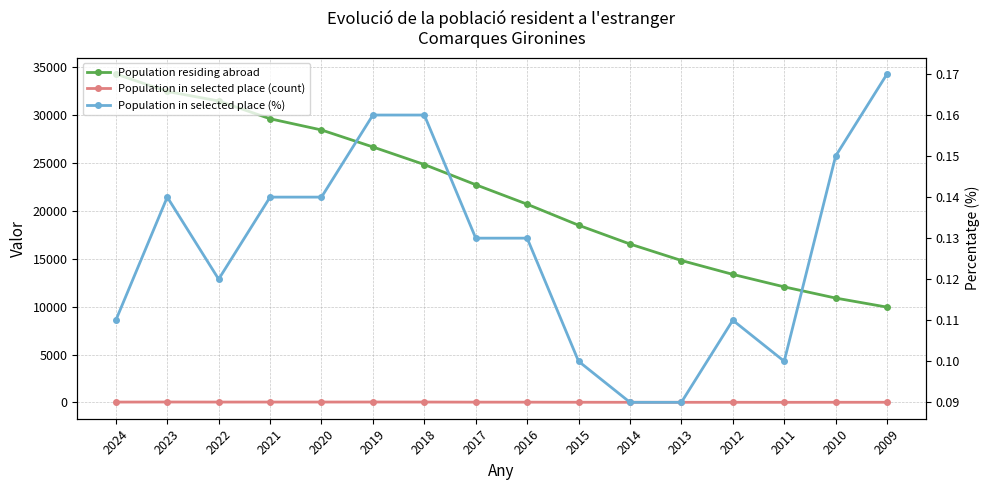

What is the minimum value for Population in selected place (count)?

12.0